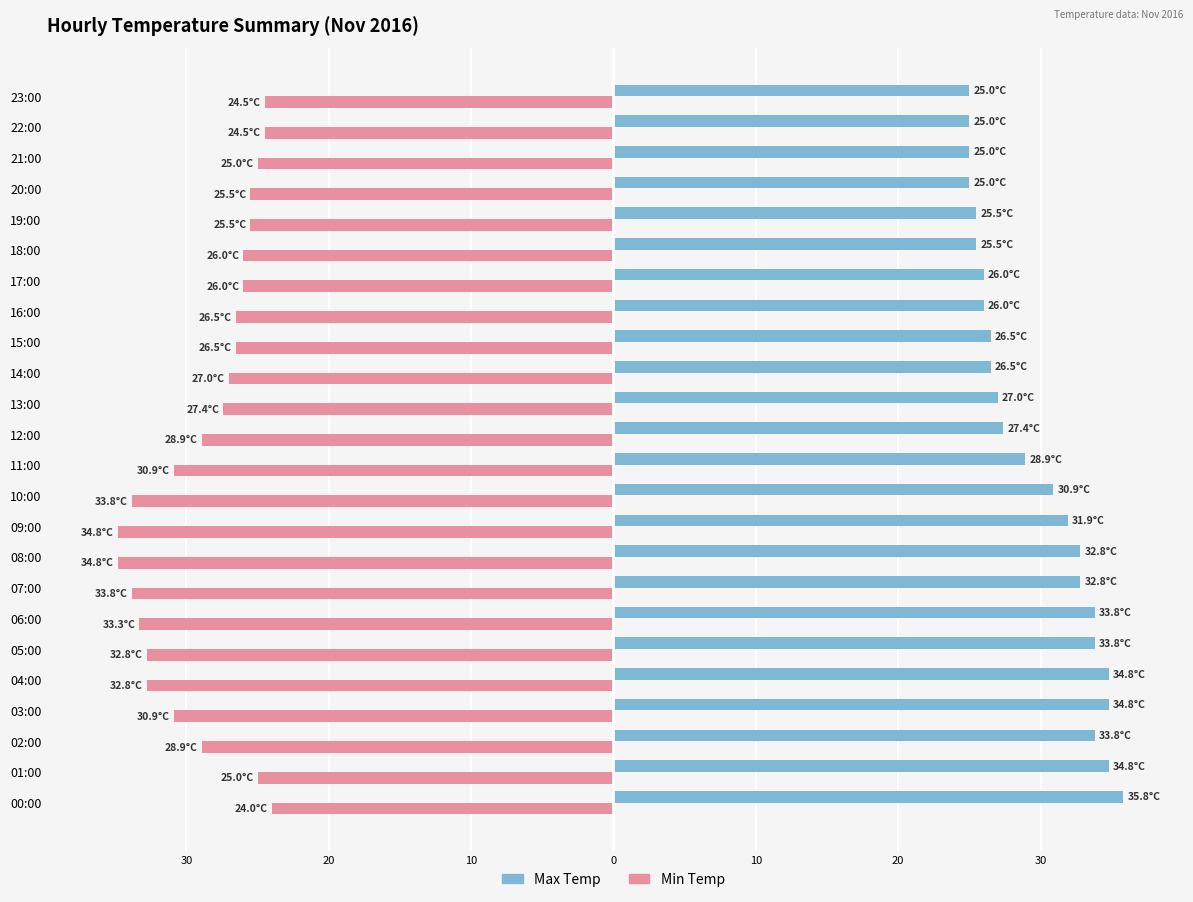

Rank the series by their maximum value, from highest to lowest.

Max Temp, Min Temp